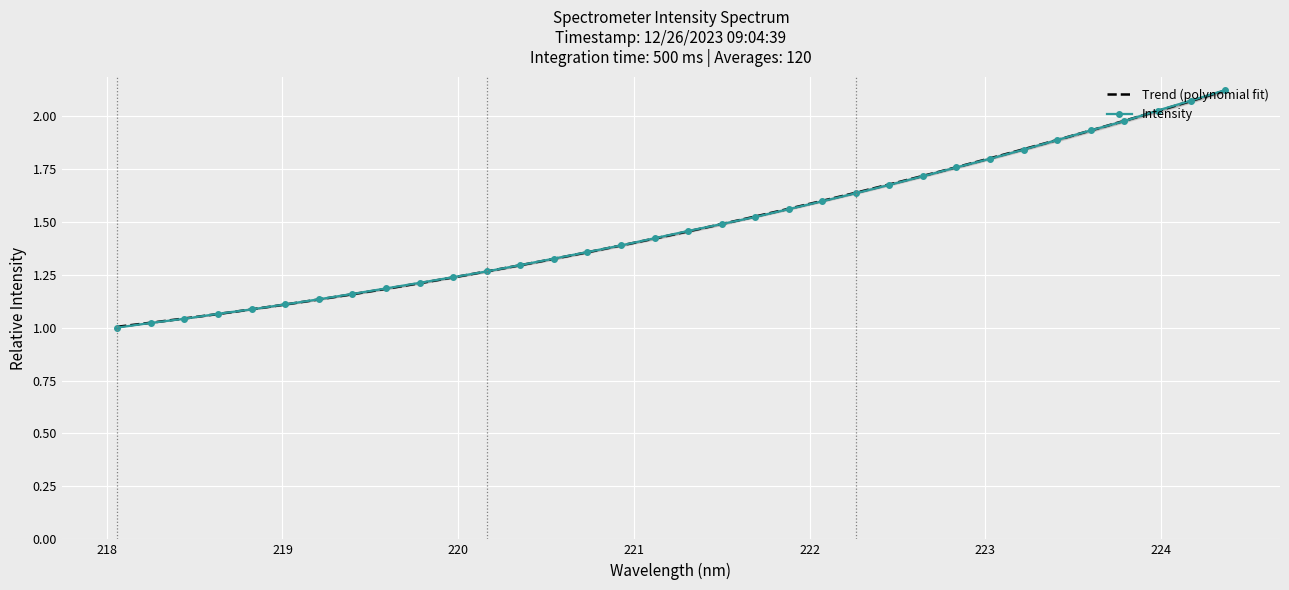

How many values in the Intensity series exceed 1?

33